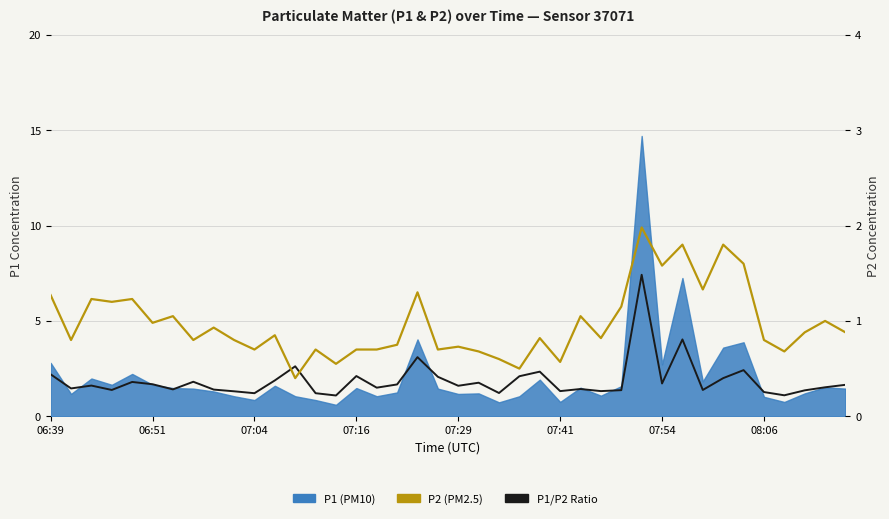

What is the difference between the second highest and minimum values in the P1/P2 Ratio series?

2.9